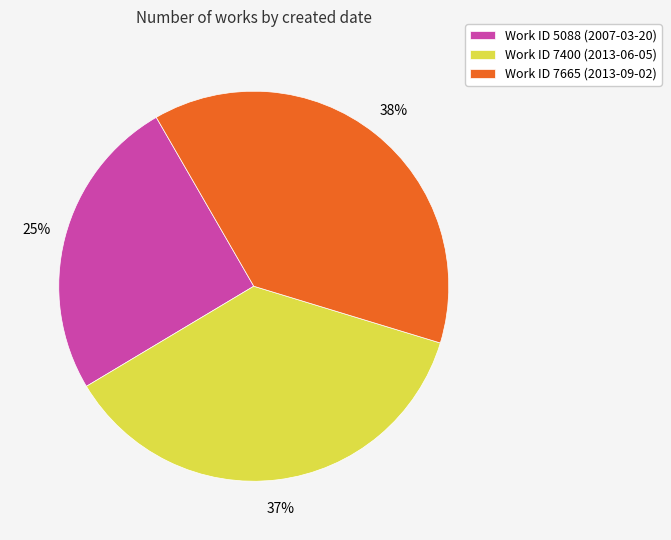

How many segments does this pie chart have?

3